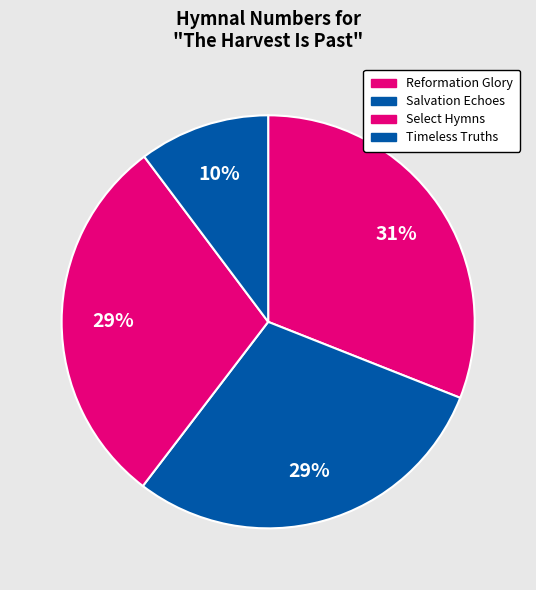

How many slices are in this pie chart?

4